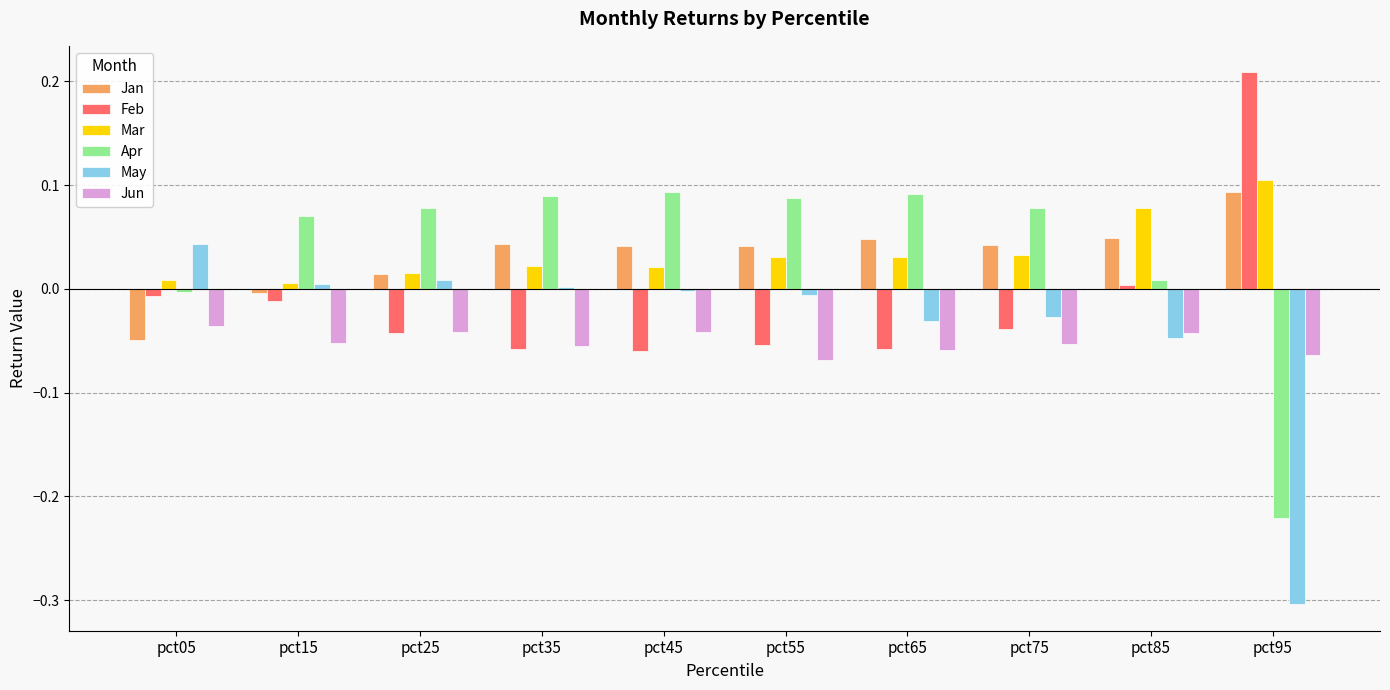

Does the chart contain stacked bars?

No